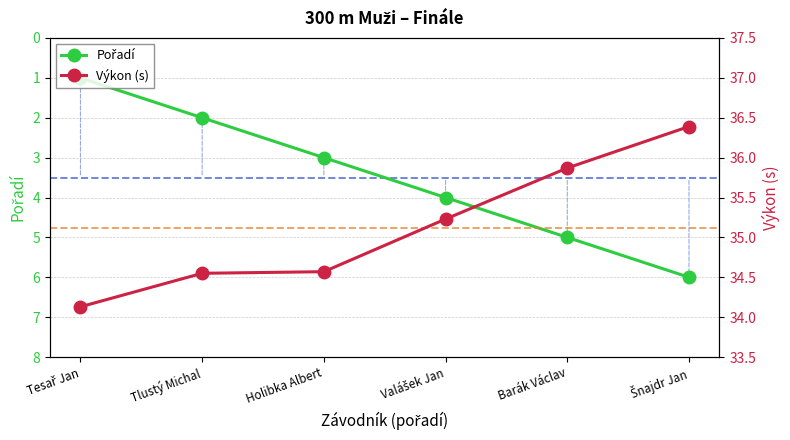

Which series has the widest spread of values?

Pořadí